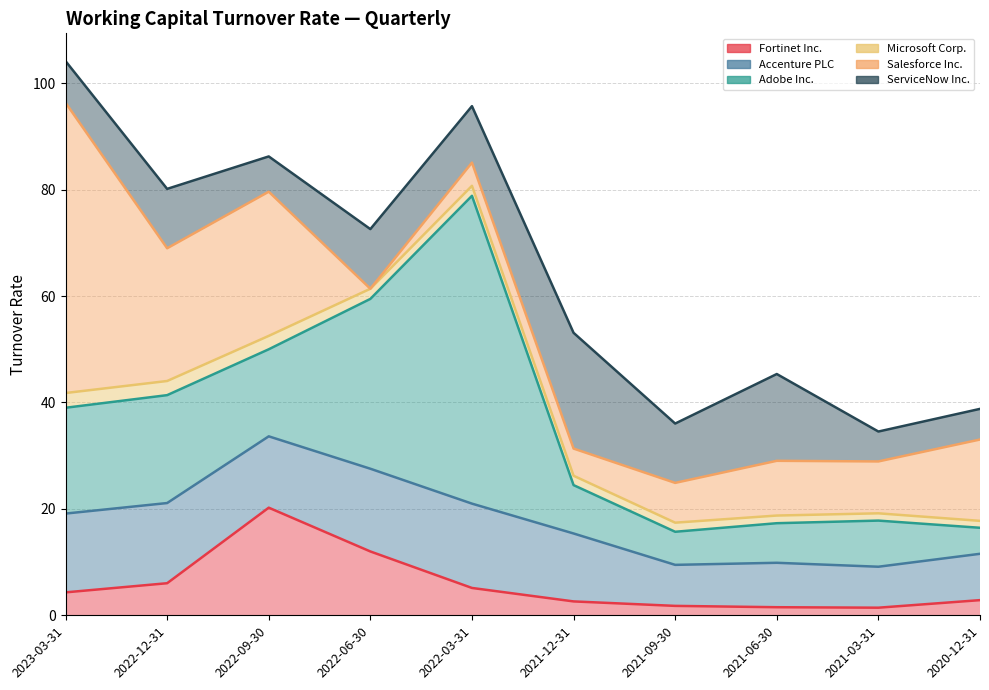

At which category does Accenture PLC reach its first local valley?

2022-09-30